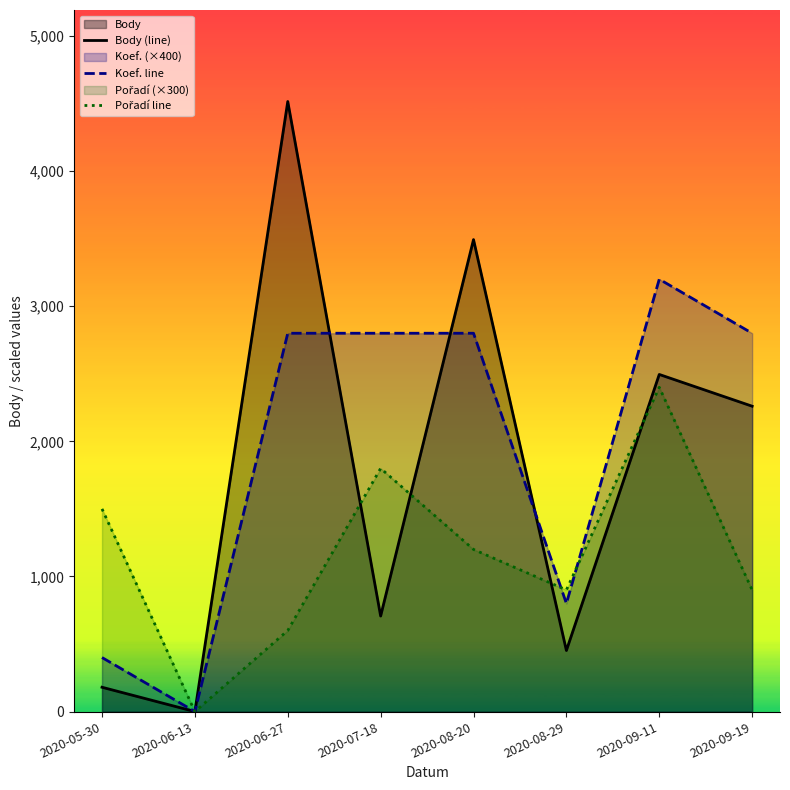

Which series changed the most between 2020-05-30 and 2020-09-11?

Koef. line